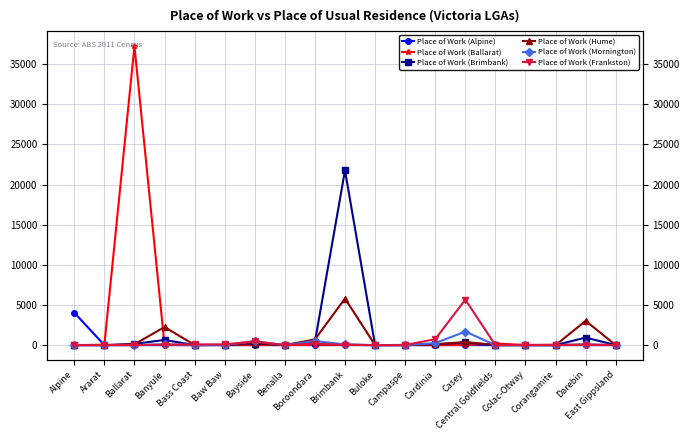

At which category does Place of Work (Brimbank) reach its first local peak?

Banyule